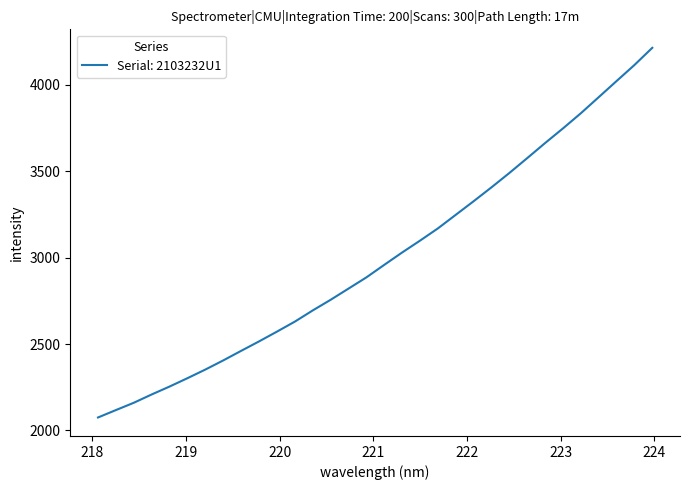

What is the maximum value shown in the chart?

4215.1